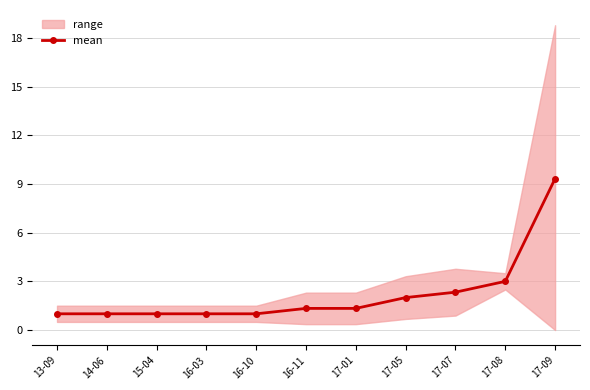

Rank the categories by value from highest to lowest.

17-09, 17-08, 17-07, 17-05, 16-11, 17-01, 13-09, 14-06, 15-04, 16-03, 16-10